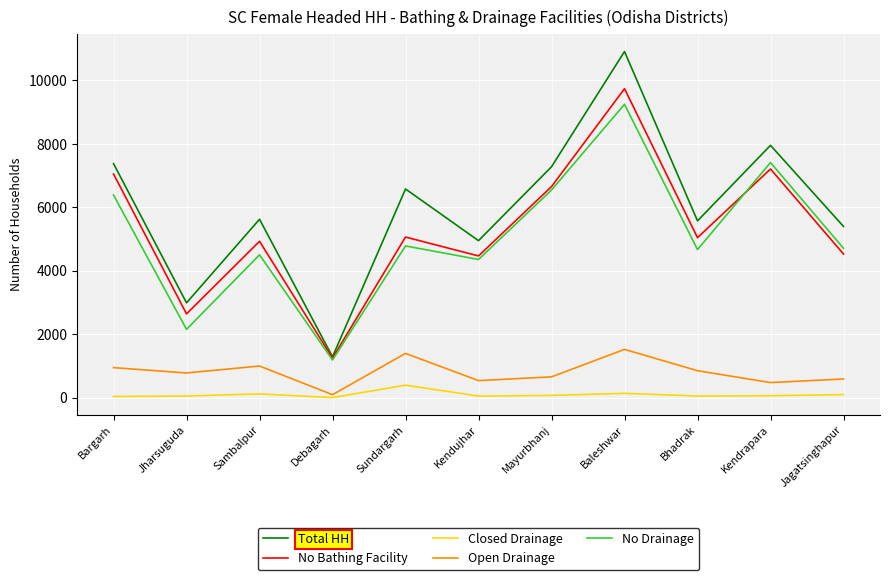

True or false: Closed Drainage and No Drainage cross at least once.

False